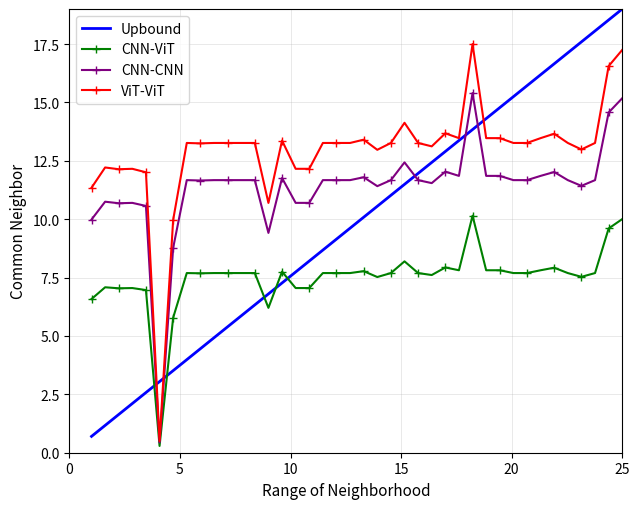

List the series in order of their peak value, highest first.

Upbound, ViT-ViT, CNN-CNN, CNN-ViT